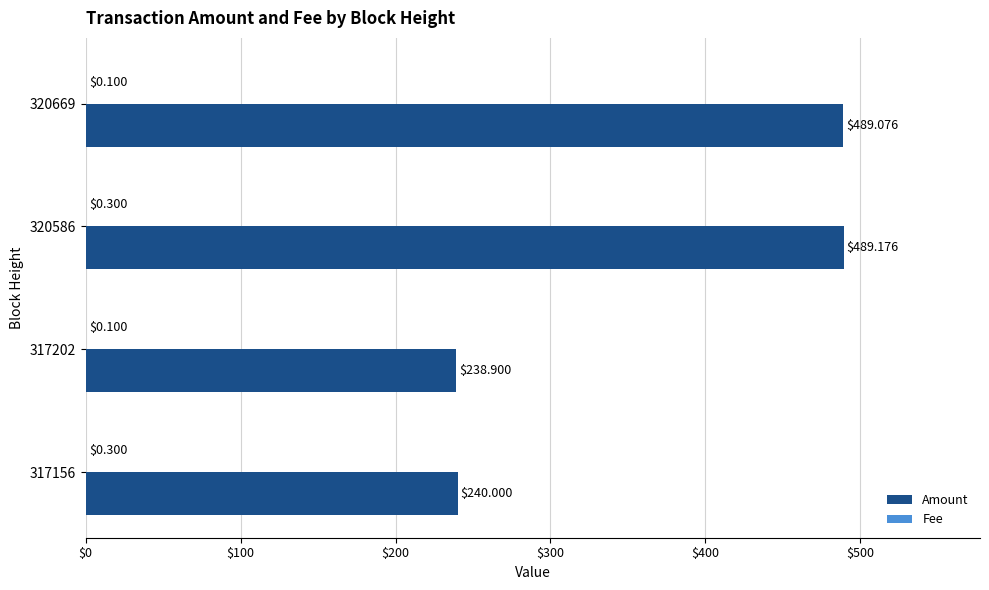

At which category is the sum across all series the highest?

320586